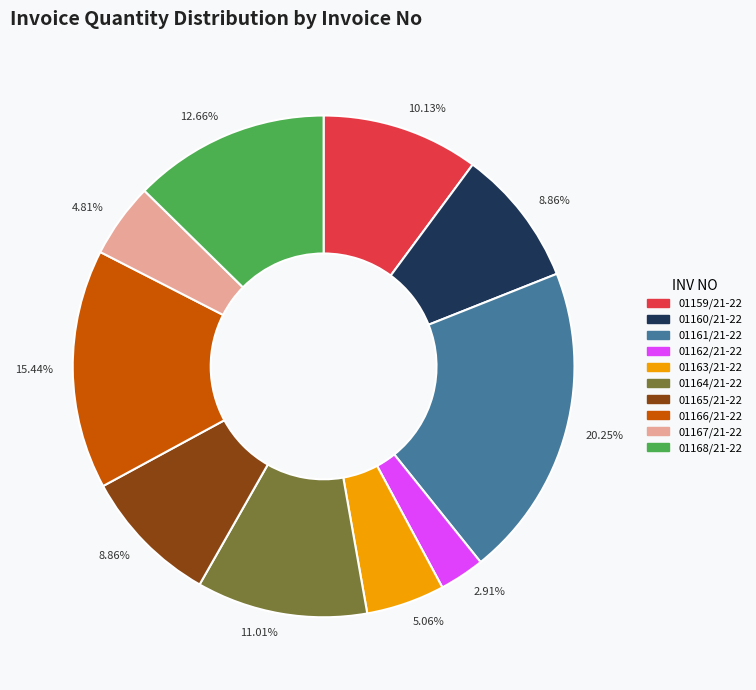

Does any single category account for the majority?

No